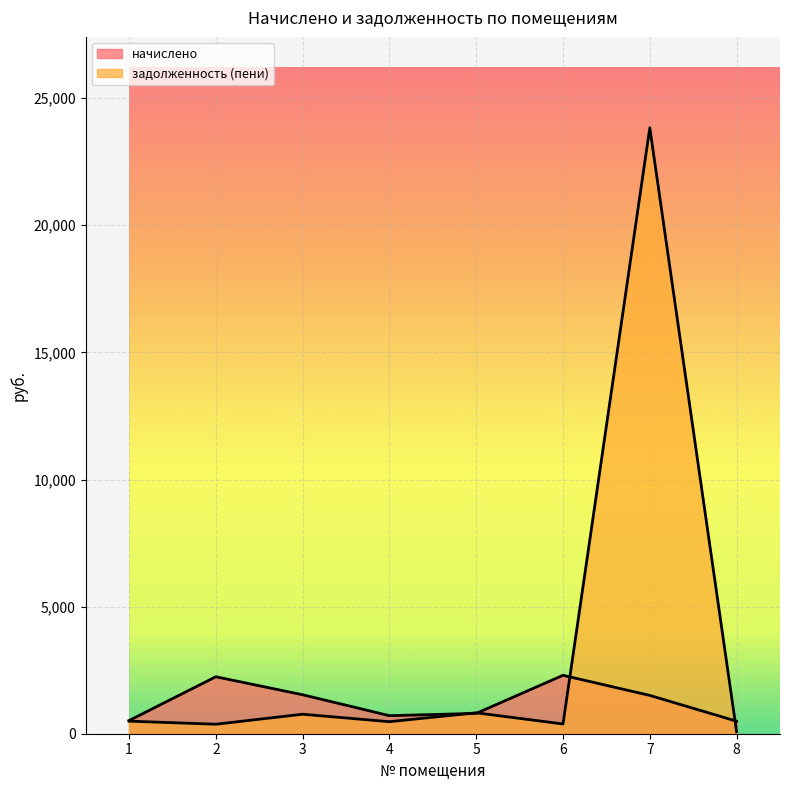

At which label does начислено first exceed 1506?

2